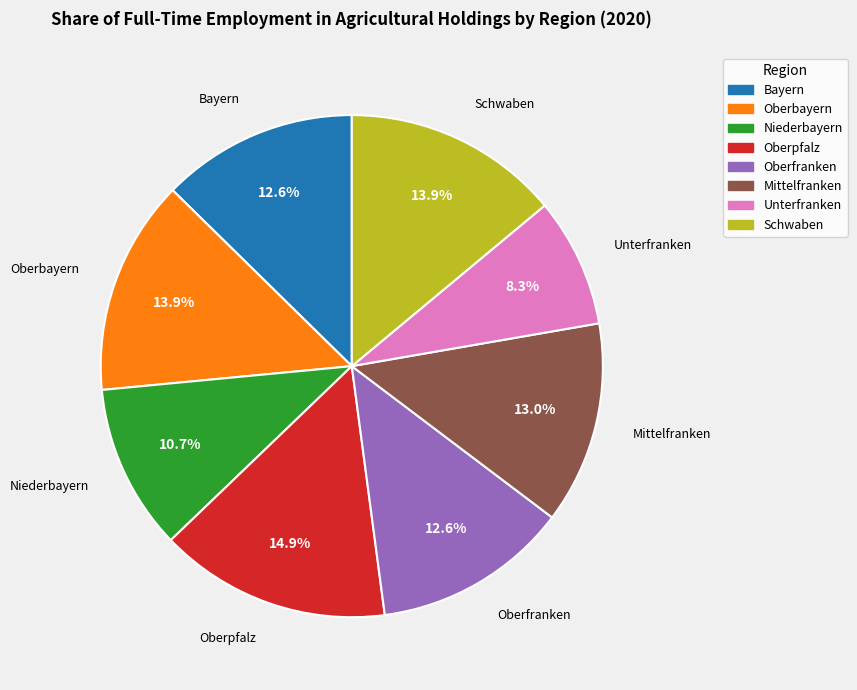

What portion of the pie excludes Bayern?

87.4%